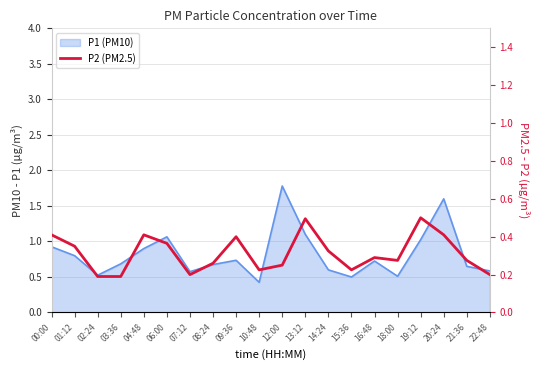

How many values are between 0 and 1?

20